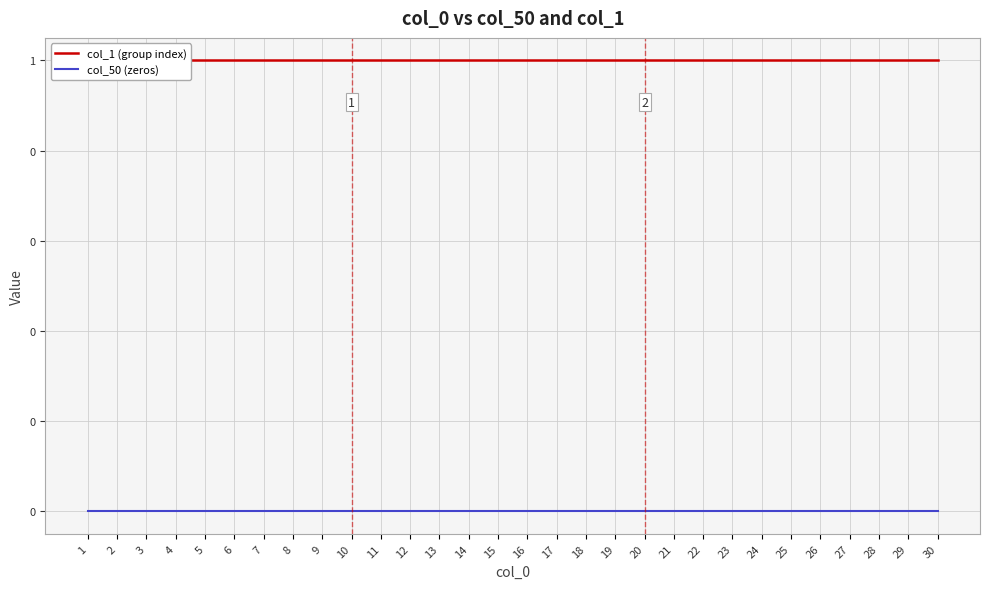

True or false: col_1 (group index) and col_50 (zeros) cross at least once.

False